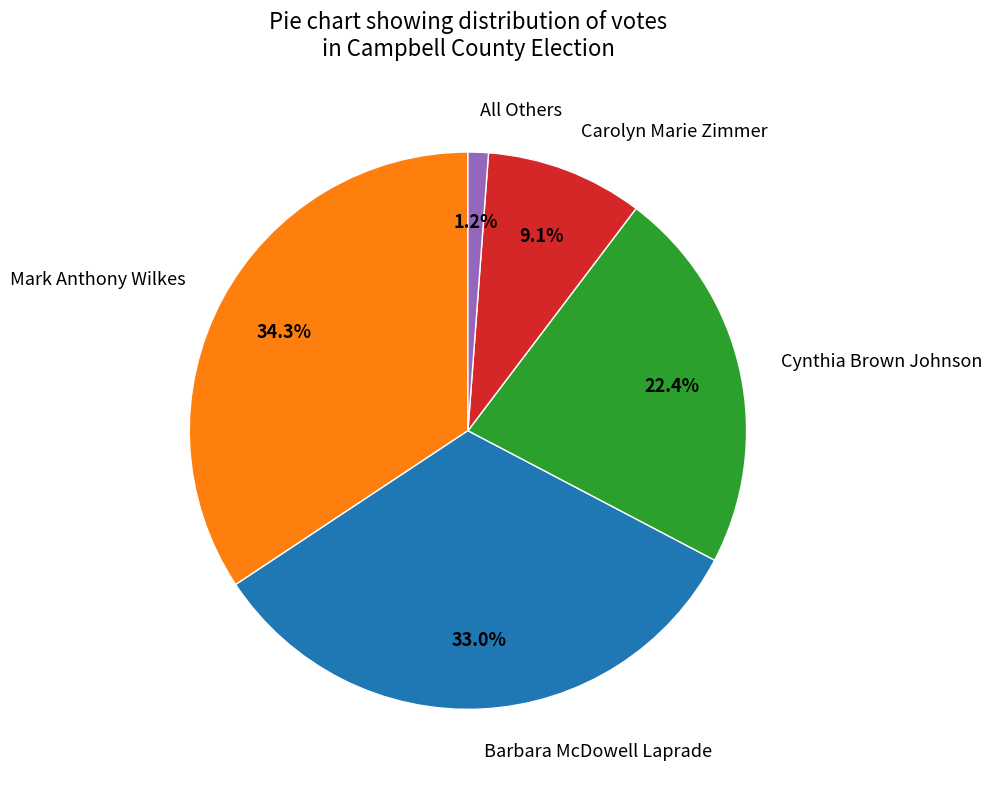

What percentage is the Cynthia Brown Johnson slice, to the nearest percent?

22%